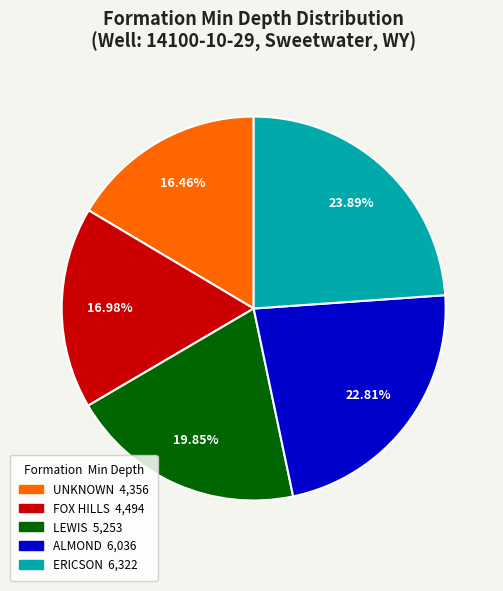

To the nearest percent, what is the combined percentage of LEWIS and ERICSON?

44%